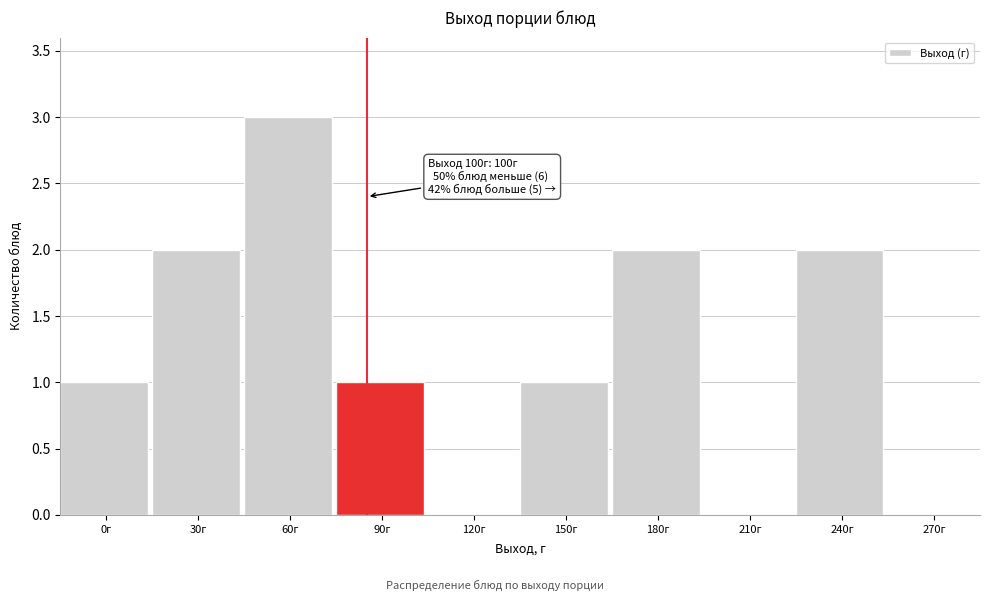

Reading left to right, transcribe all the data shown in this chart.

0г=1	30г=2	60г=3	90г=1	120г=0	150г=1	180г=2	210г=0	240г=2	270г=0